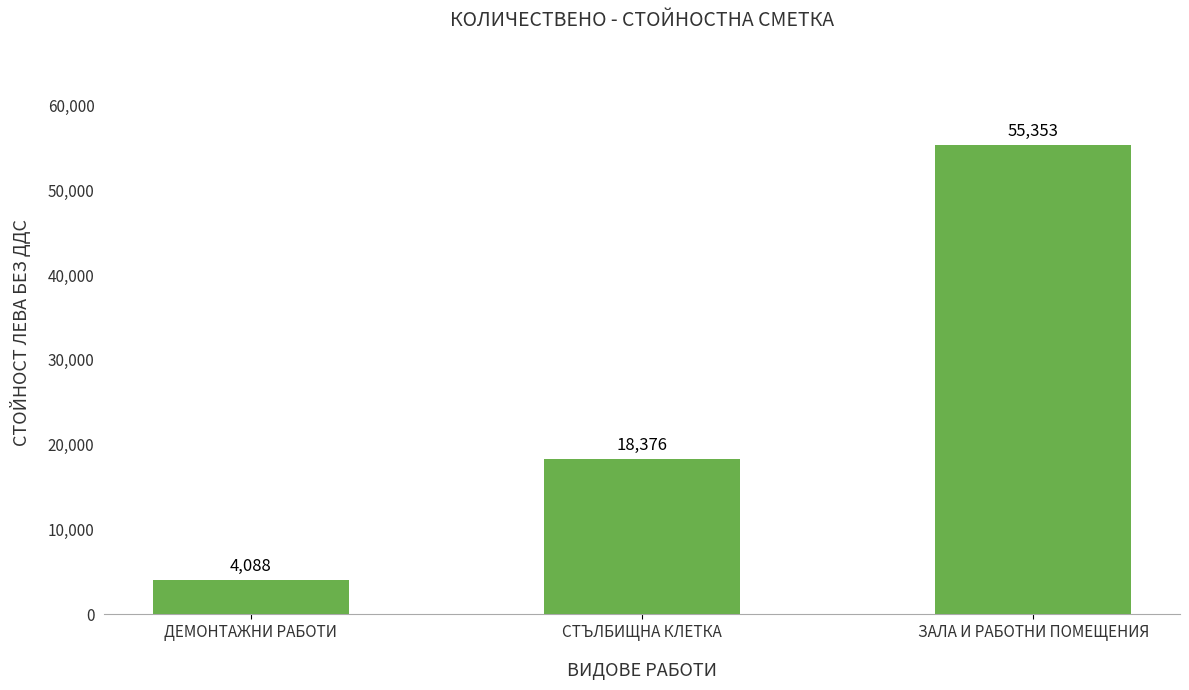

Rank the categories by value from lowest to highest.

ДЕМОНТАЖНИ РАБОТИ, СТЪЛБИЩНА КЛЕТКА, ЗАЛА И РАБОТНИ ПОМЕЩЕНИЯ